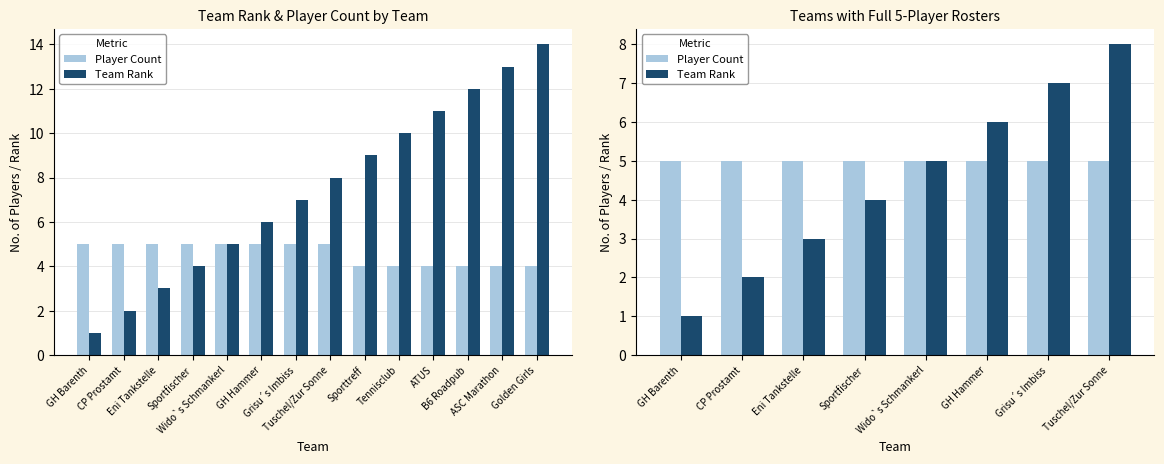

How many categories are shown in the chart?

8